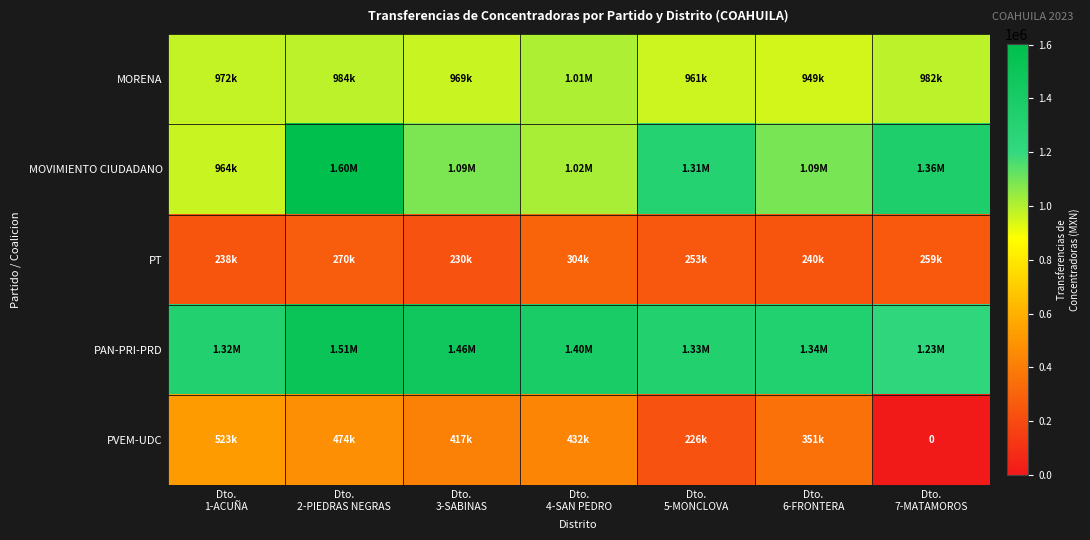

Which series has the largest range (max minus min)?

MOVIMIENTO CIUDADANO